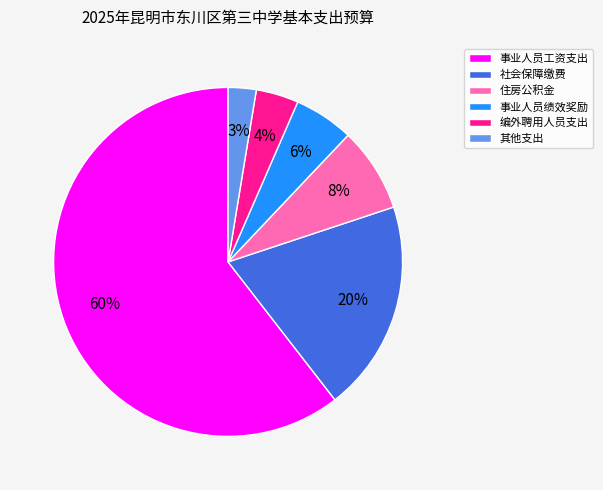

Which has a higher value, 住房公积金 or 社会保障缴费?

社会保障缴费